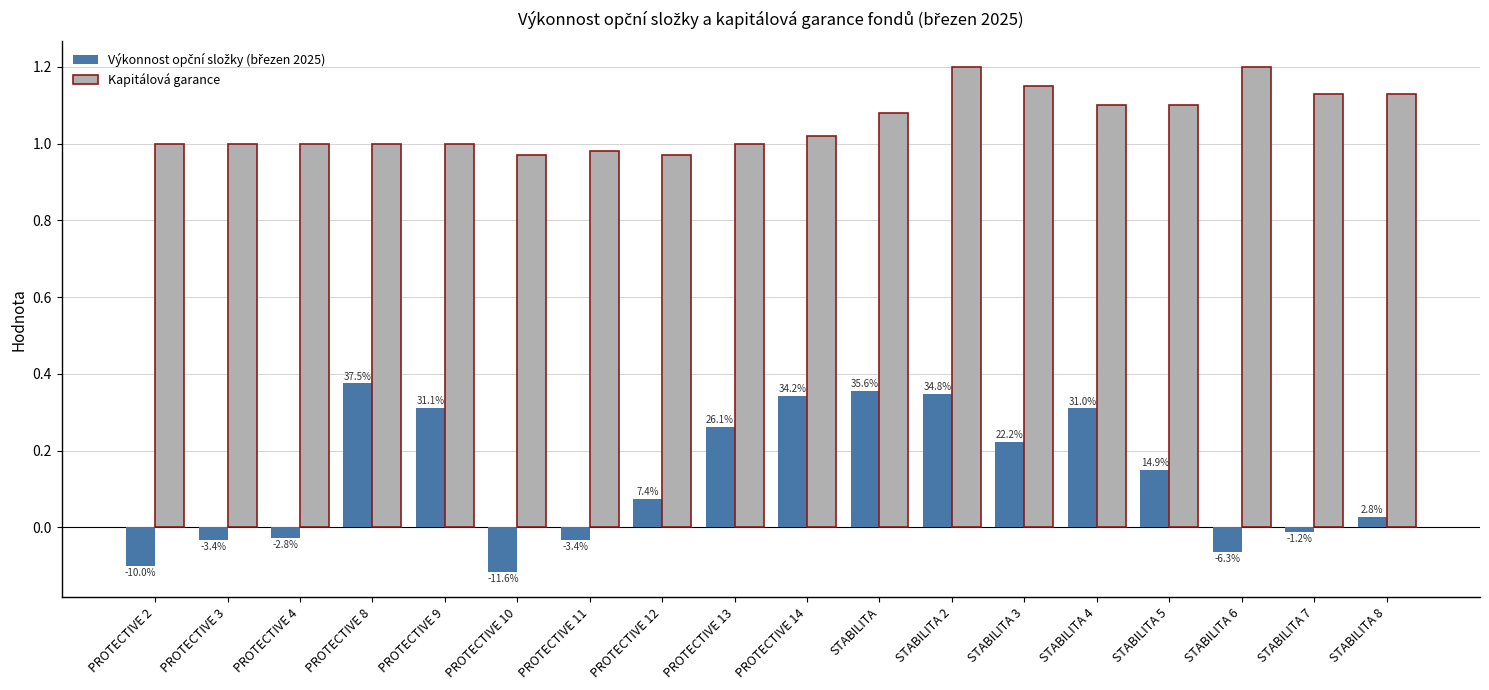

What position from the right is PROTECTIVE 14?

9